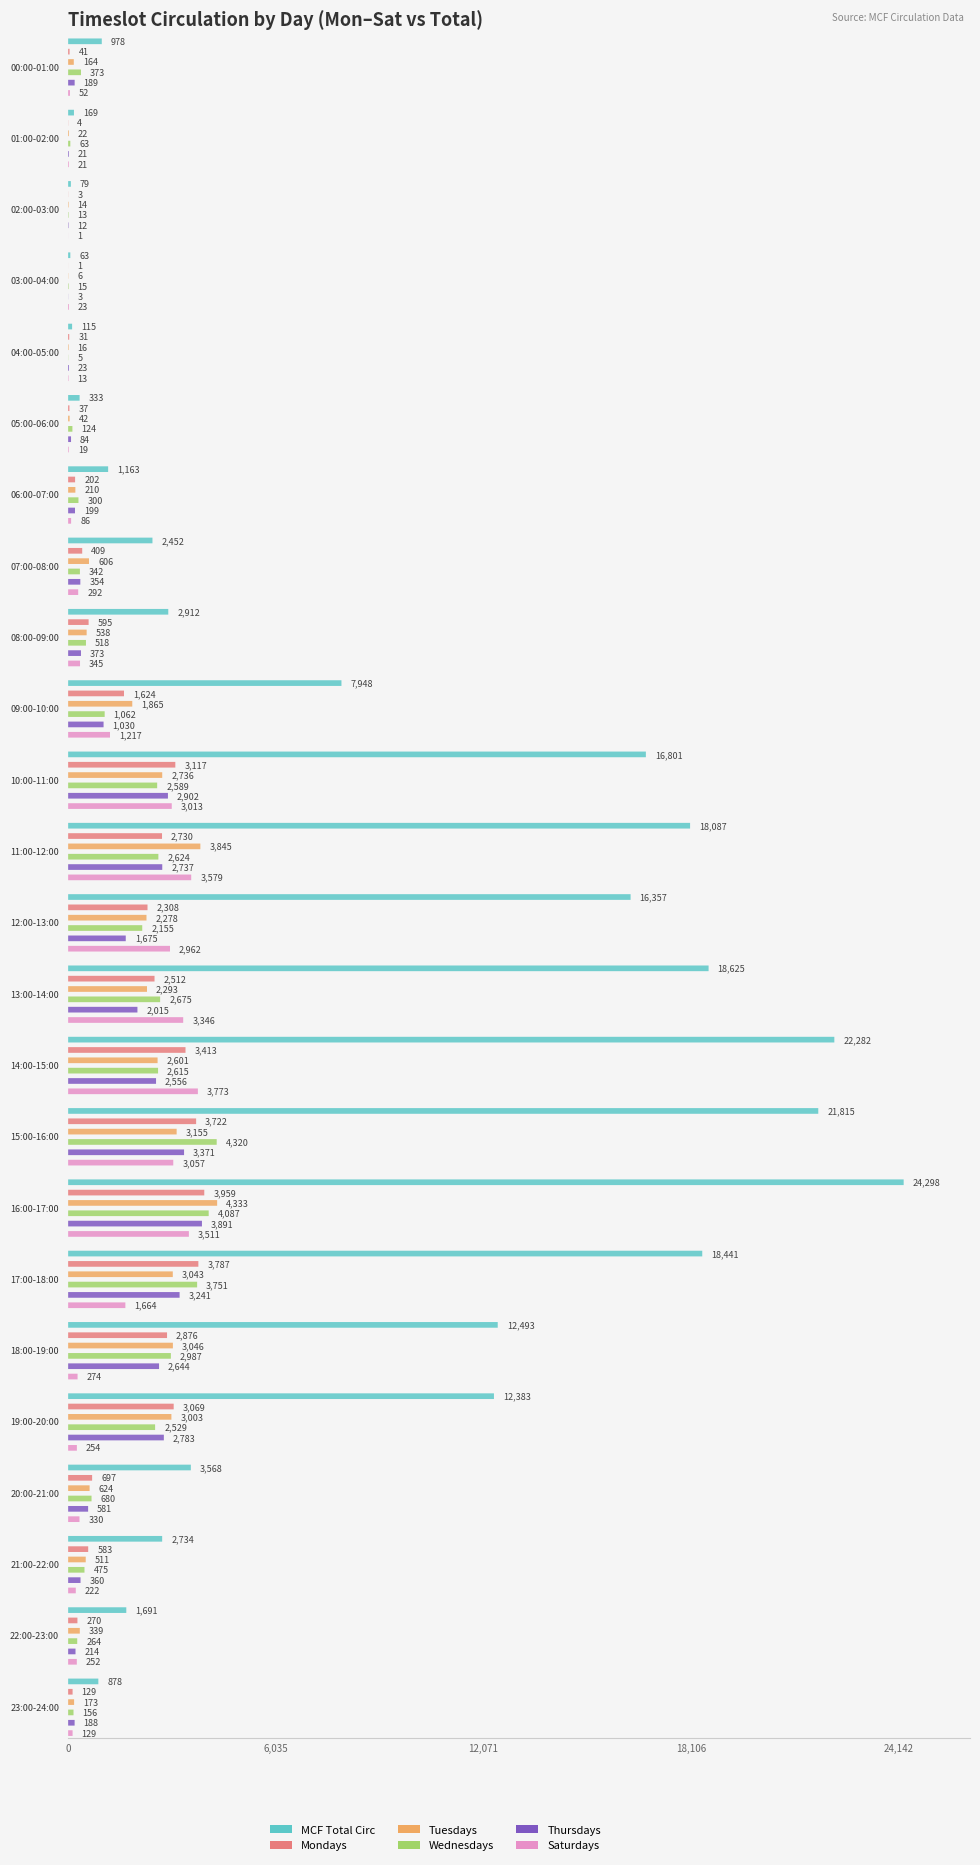

Between 08:00-09:00 and 13:00-14:00, which is larger?

13:00-14:00